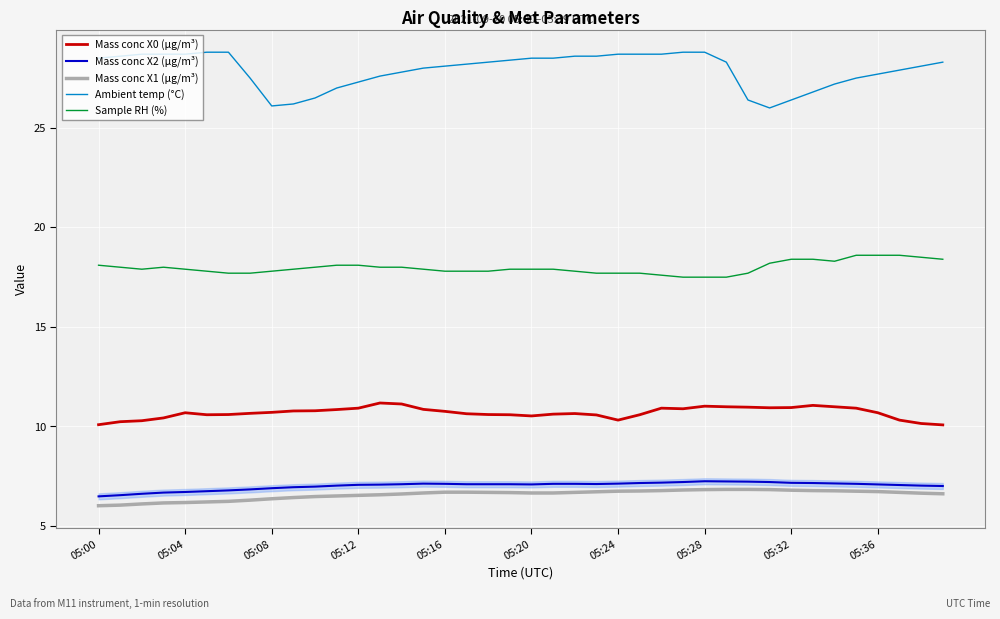

Which series has the largest range (max minus min)?

Ambient temp (°C)